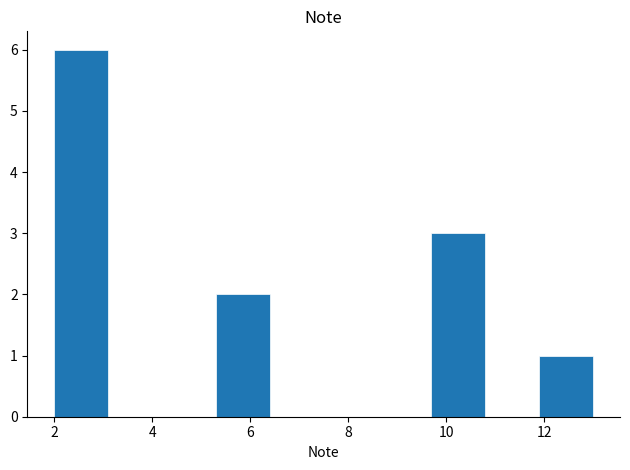

How tall is the bar that spans 2.0 to 3.1 on the x-axis? Neither the bar edges nor the heights are printed on the chart, so give them approximately, as read against the axes.

6